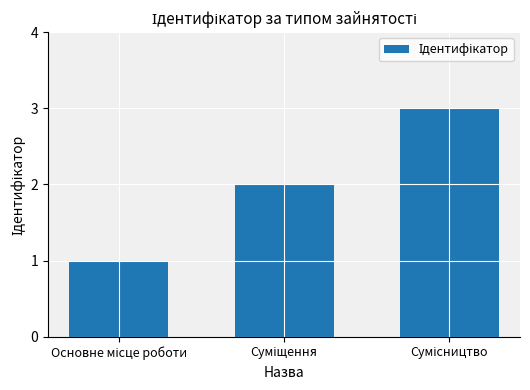

What is the greatest value displayed?

3